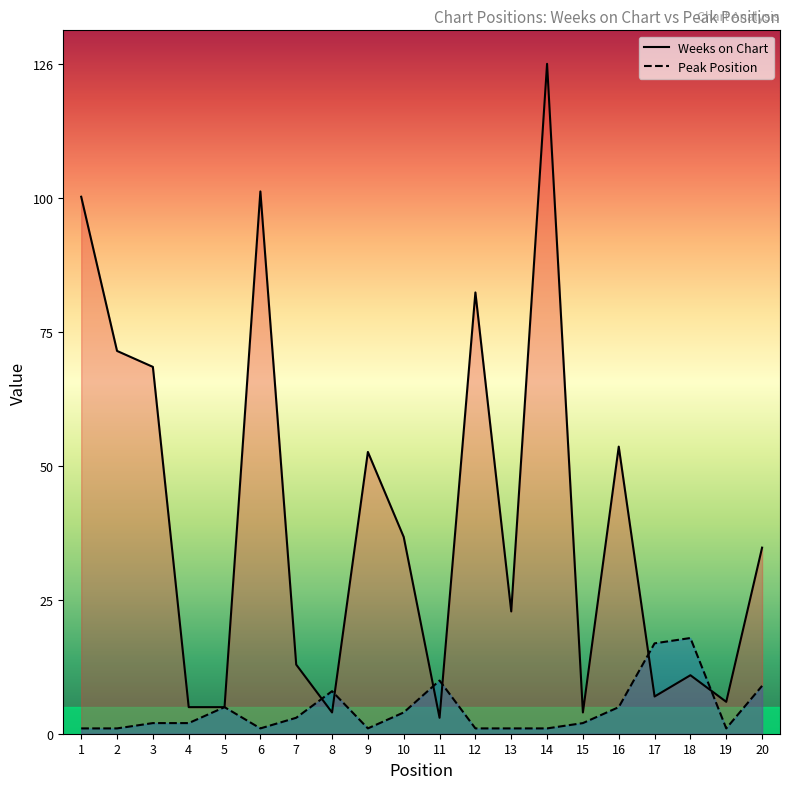

In Peak Position, how many points are higher than both neighbors (excluding endpoints)?

4